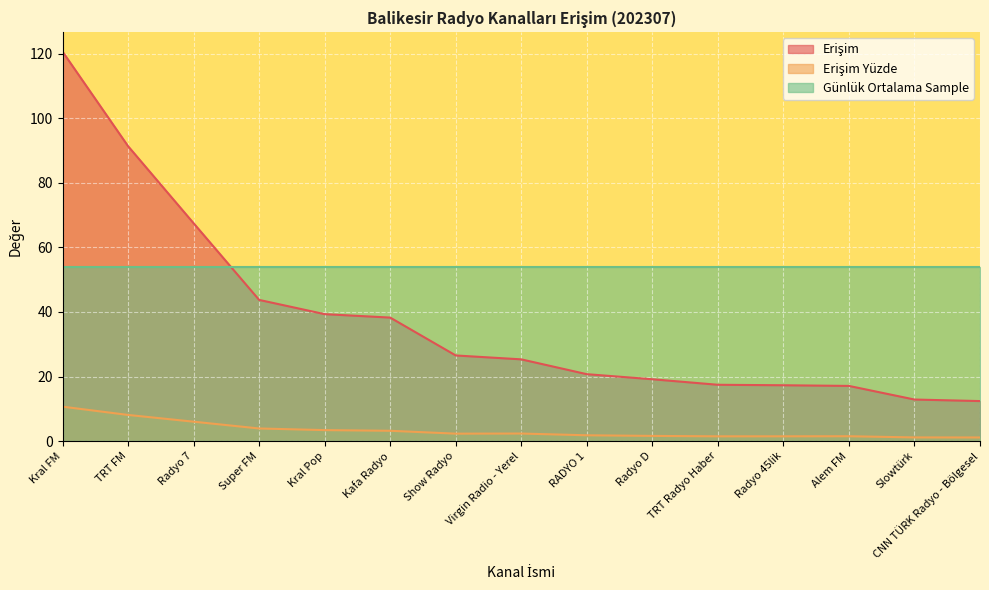

How many lines are shown in the chart?

3